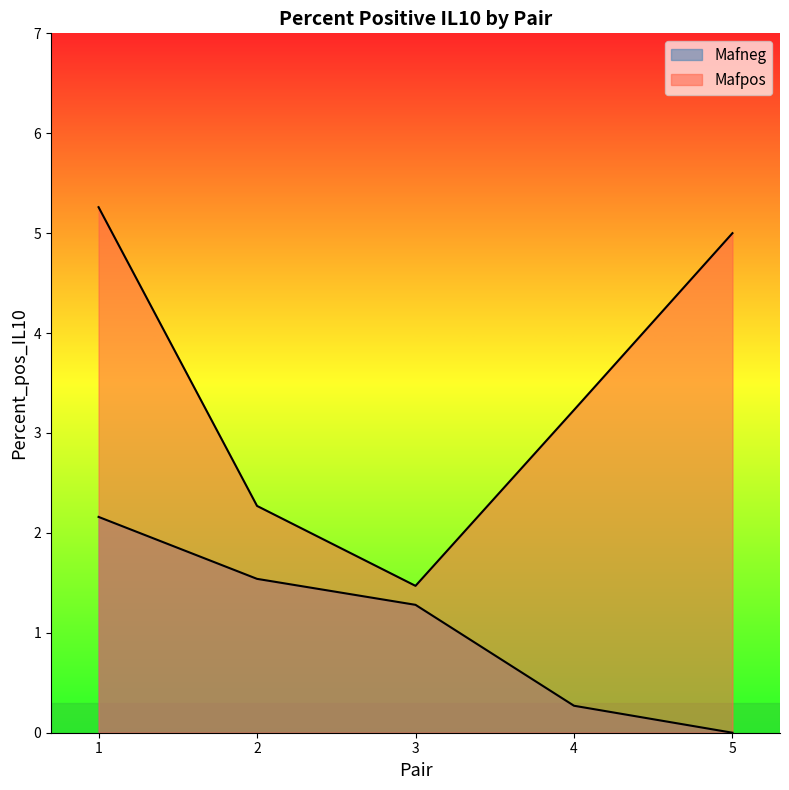

Which category has the lowest value across all series?

5